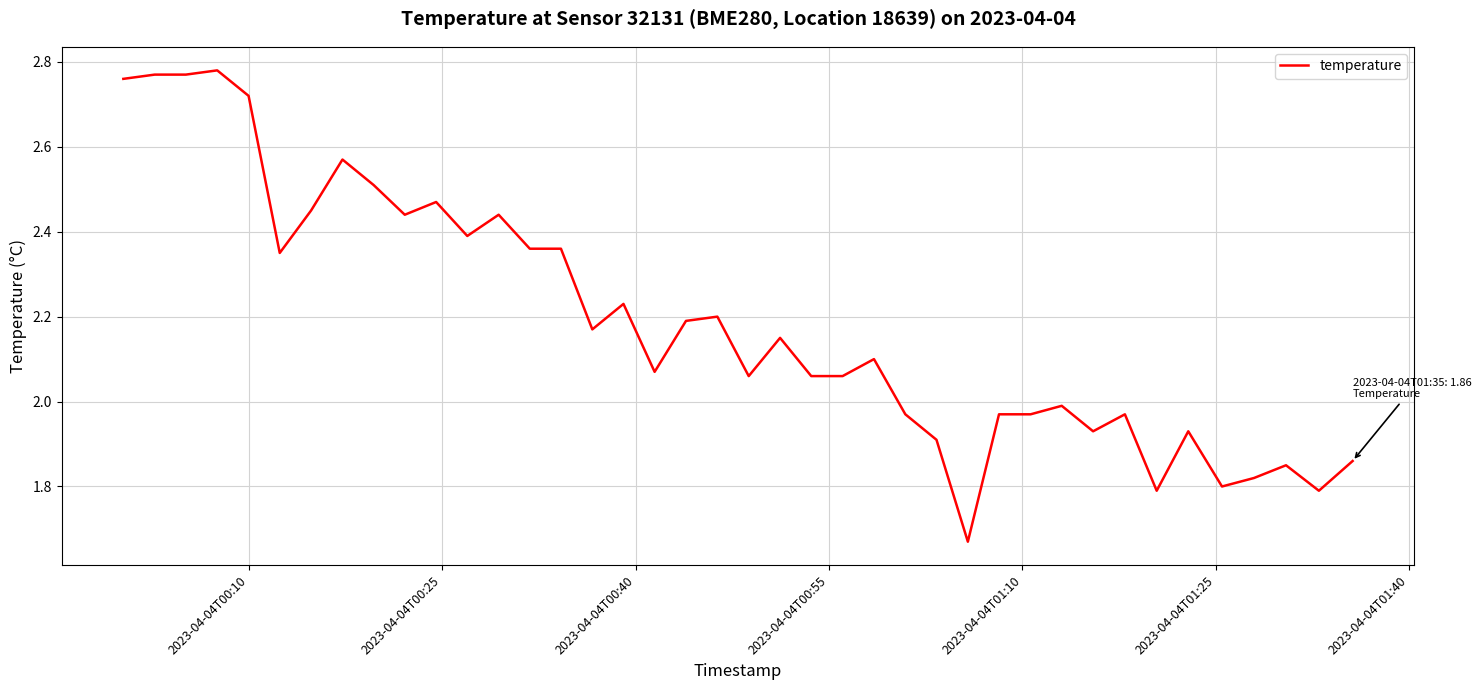

What is the difference between the maximum and minimum values?

1.1